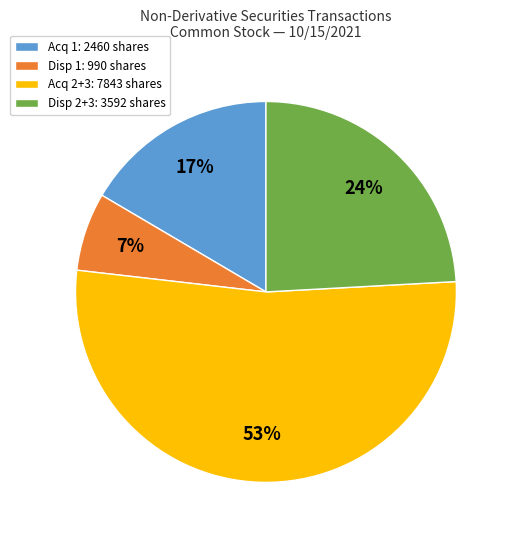

Which category has the smallest portion of the pie?

Disp 1: 990 shares